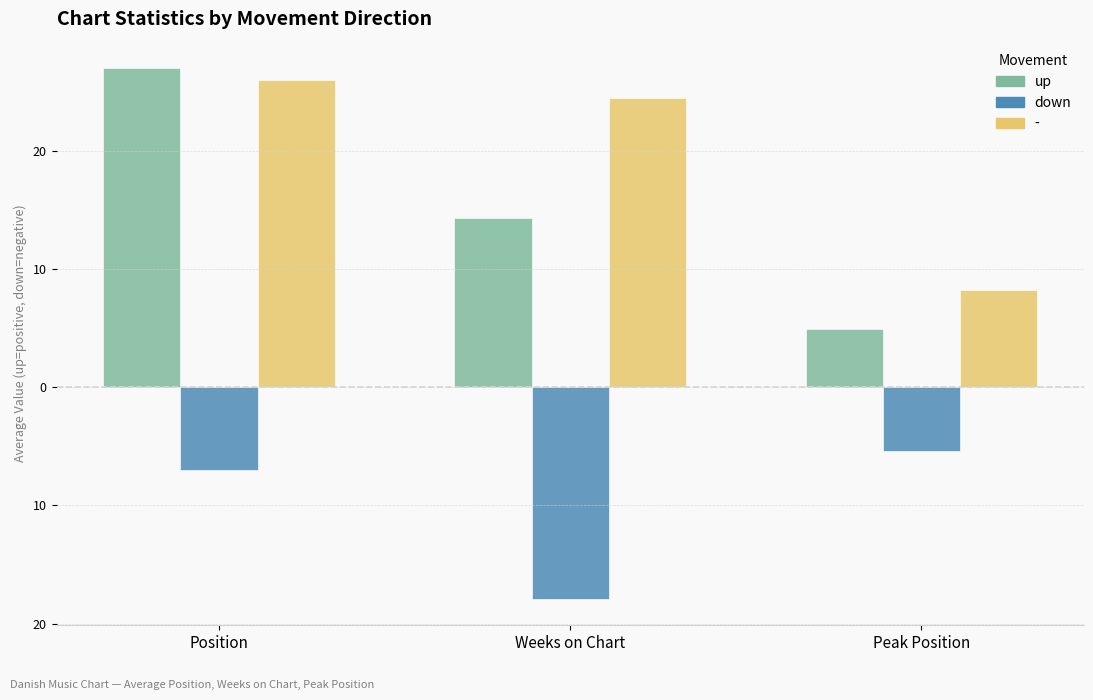

What is the label of the 3rd bar from the left?

Peak Position